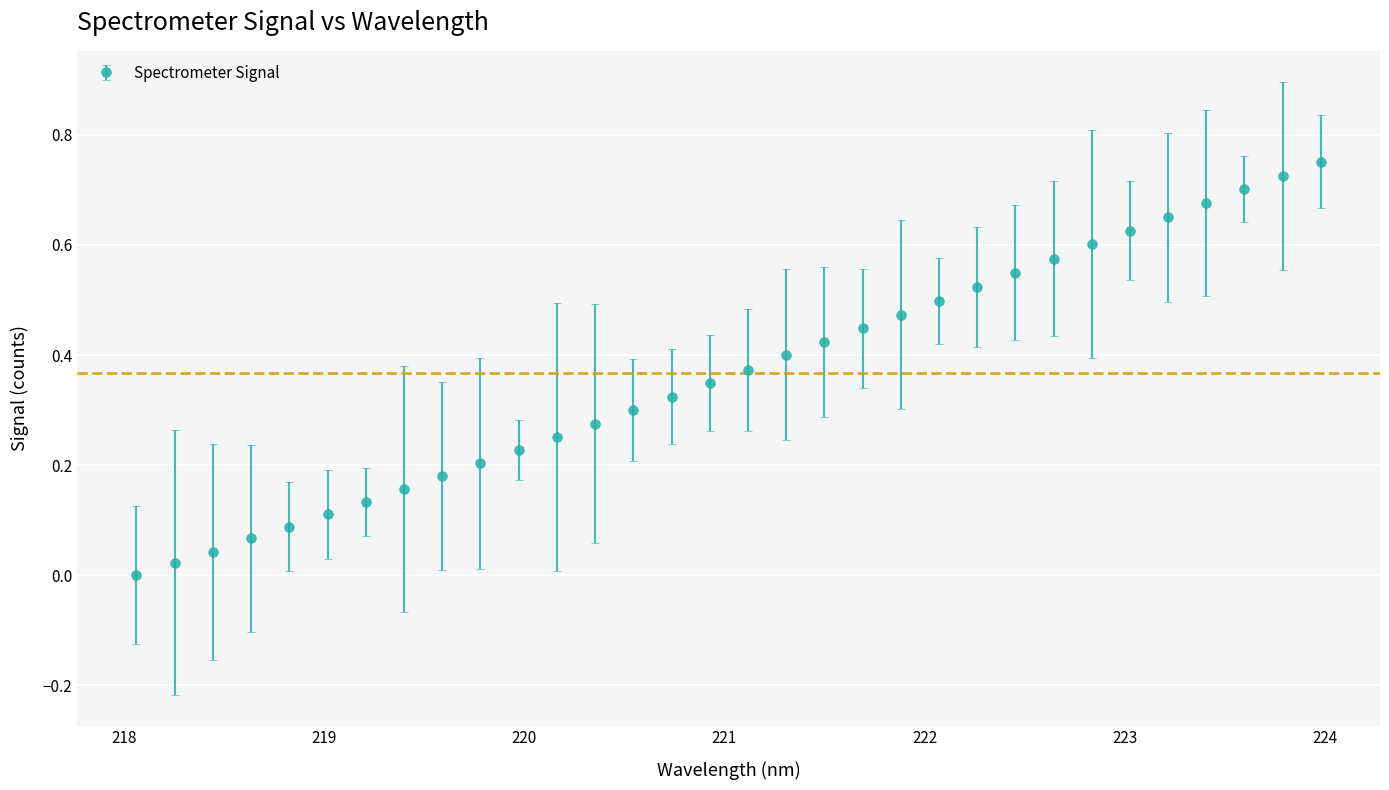

What is the sum of all values?

11.7